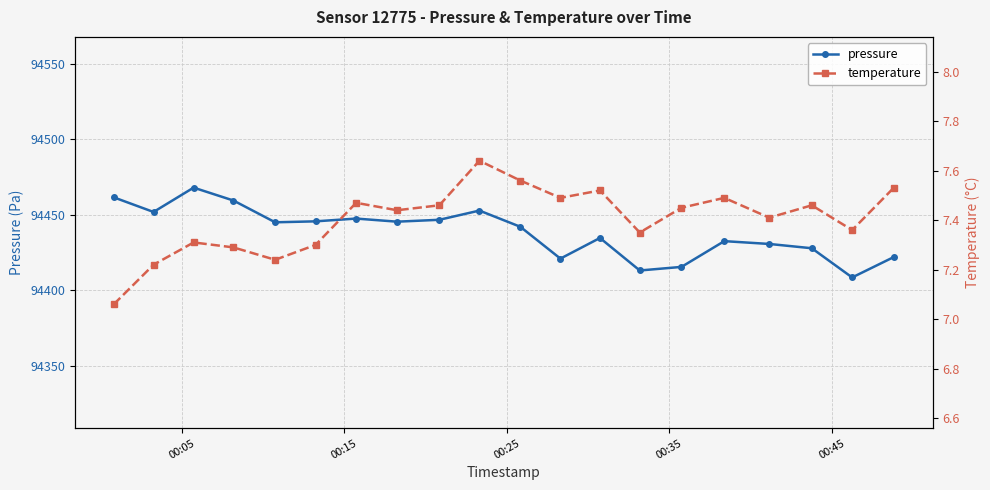

True or false: pressure has more than 2 points higher than both neighbors.

True